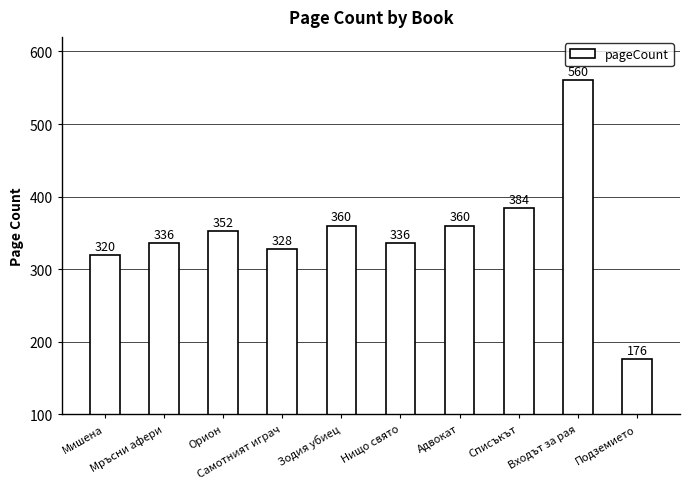

What is the maximum value shown in the chart?

560